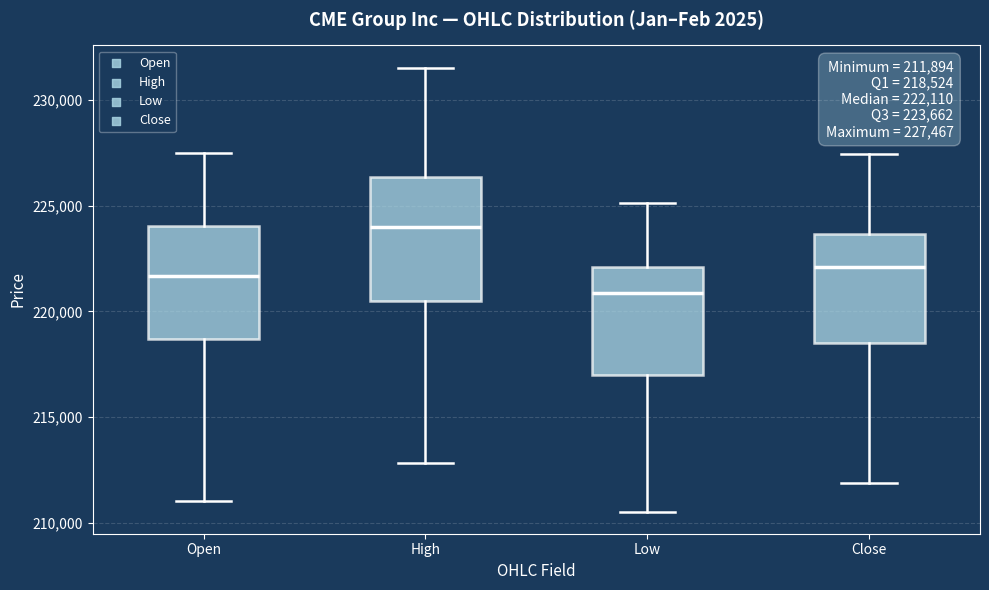

Which box's median line is the lowest?

Low